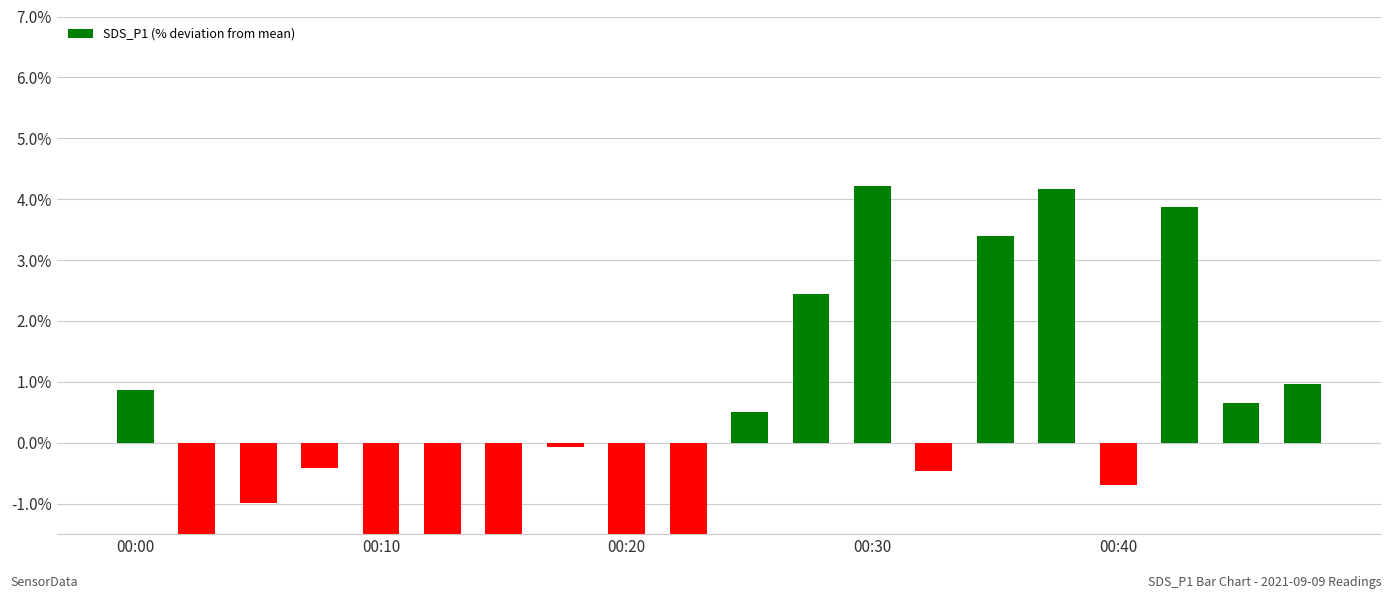

Reading left to right, list all the values displayed in this chart.

0.9	-3.7	-1.0	-0.4	-2.9	-3.1	-4.4	-0.1	-2.2	-2.0	0.5	2.4	4.2	-0.5	3.4	4.2	-0.7	3.9	0.6	1.0